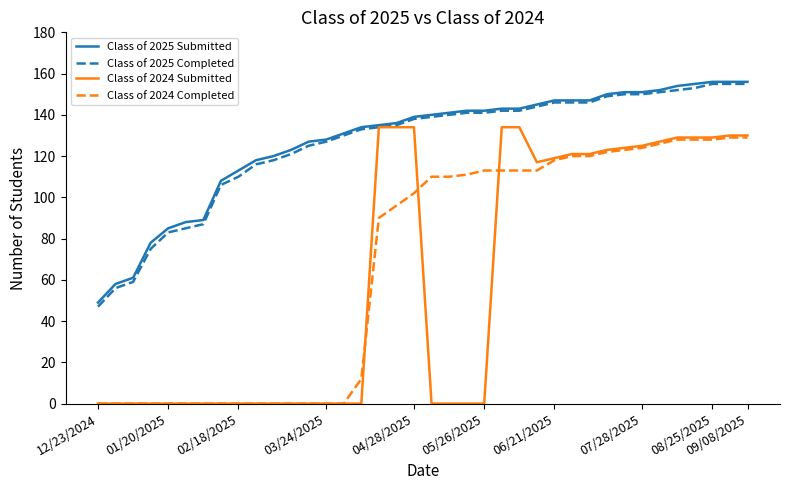

True or false: Class of 2025 Completed and Class of 2024 Completed cross at least once.

False